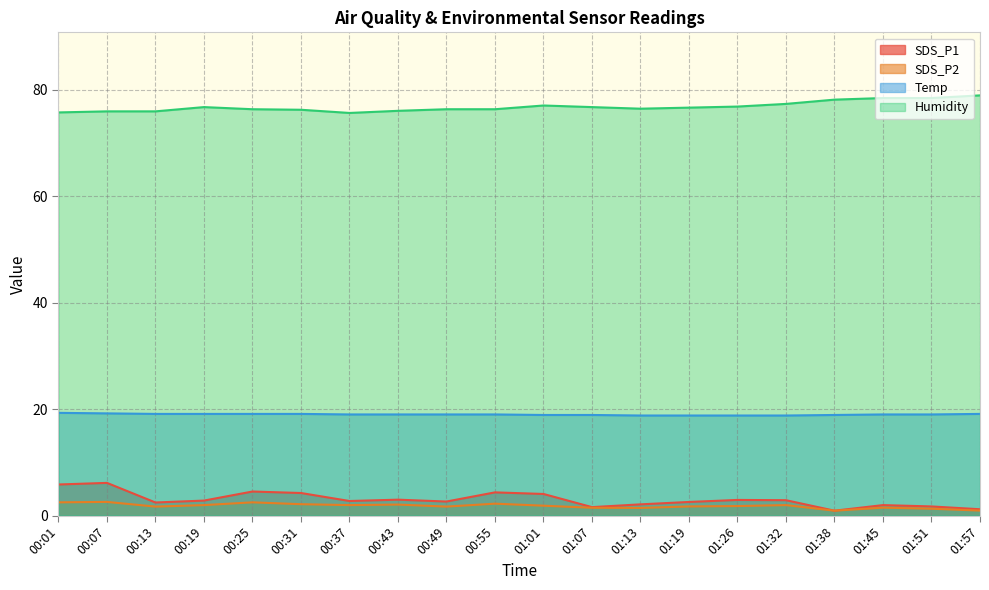

What is the sum of the Temp values at 01:45 and 00:31?

38.1